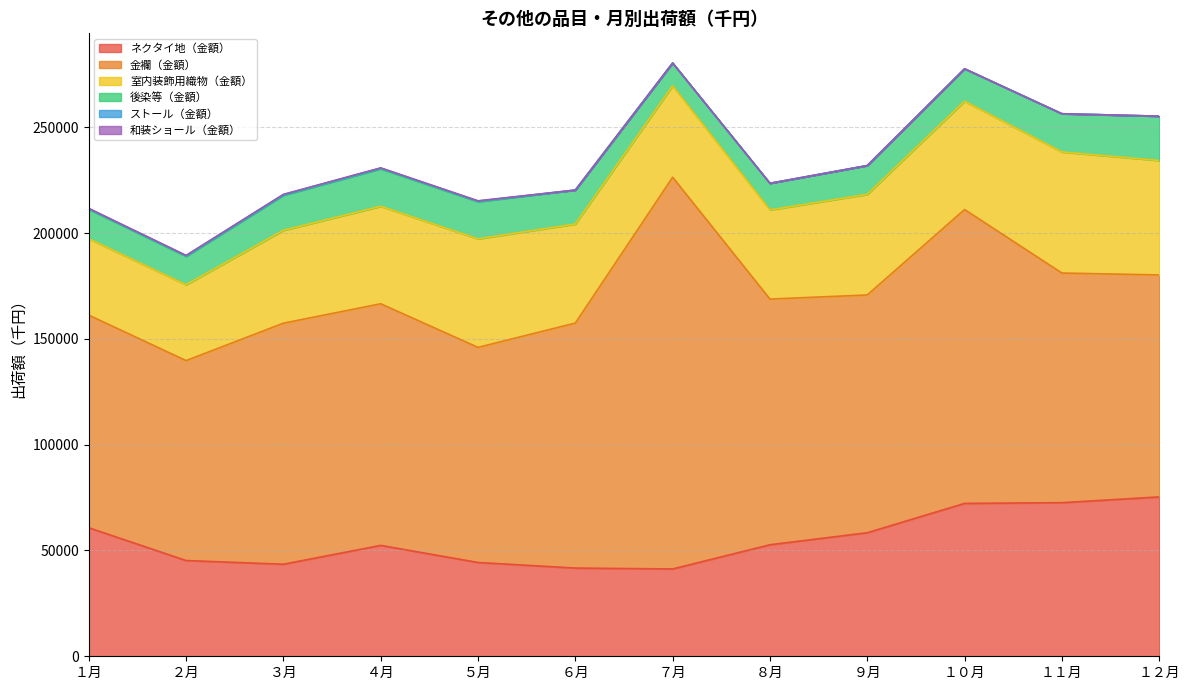

True or false: 室内装飾用織物（金額） has a value of 20349 at １月.

False